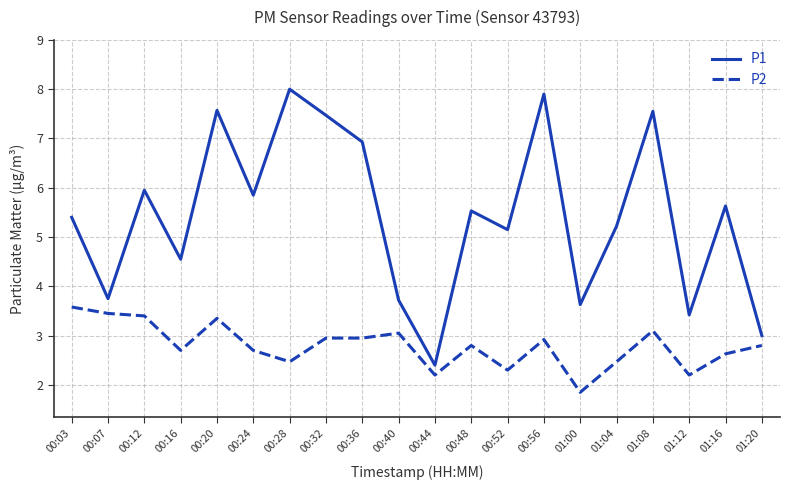

At which label does P1 first exceed 5?

00:03